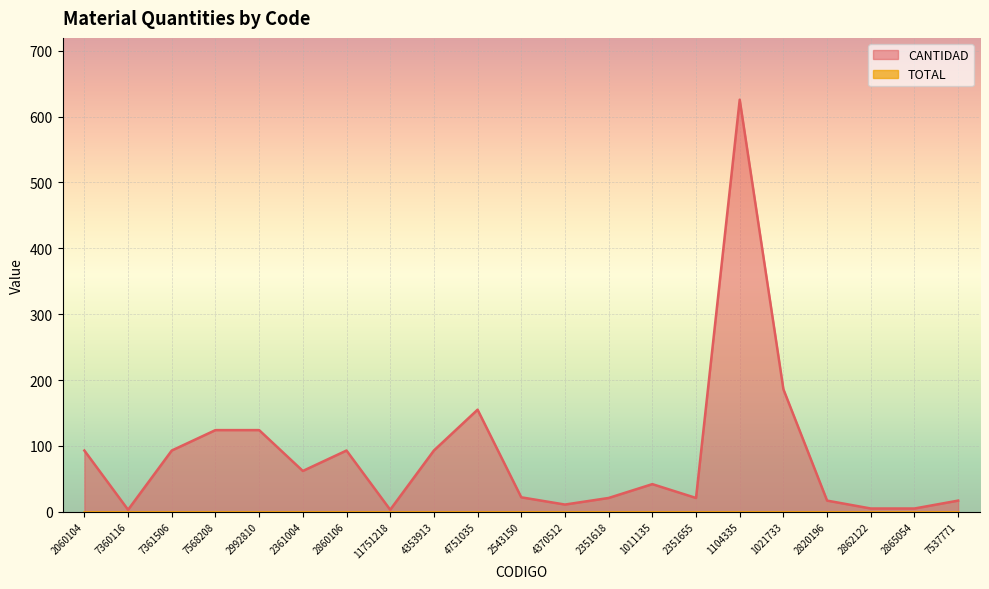

Which category has the lowest value across all series?

7360116